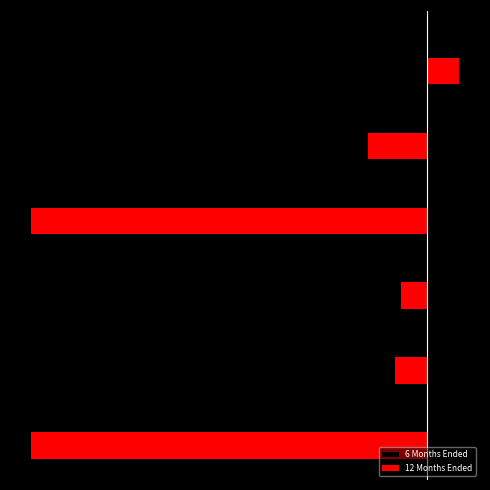

What are all the series names shown in the legend?

6 Months Ended, 12 Months Ended